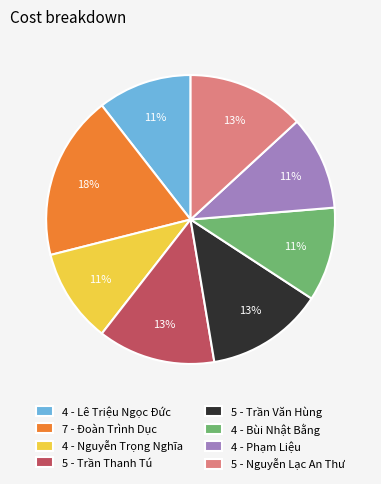

Is there any slice that represents more than half of the pie?

No